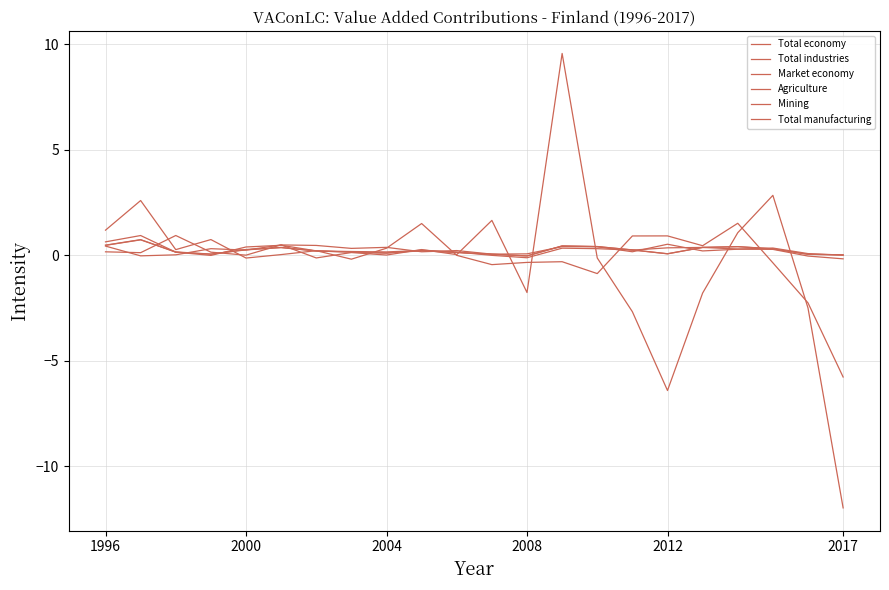

How many interior local valleys does the Market economy series have?

5